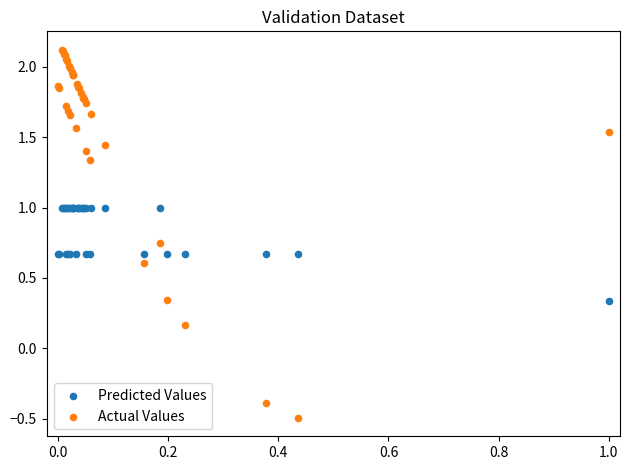

Which series reaches the maximum Y coordinate?

Actual Values